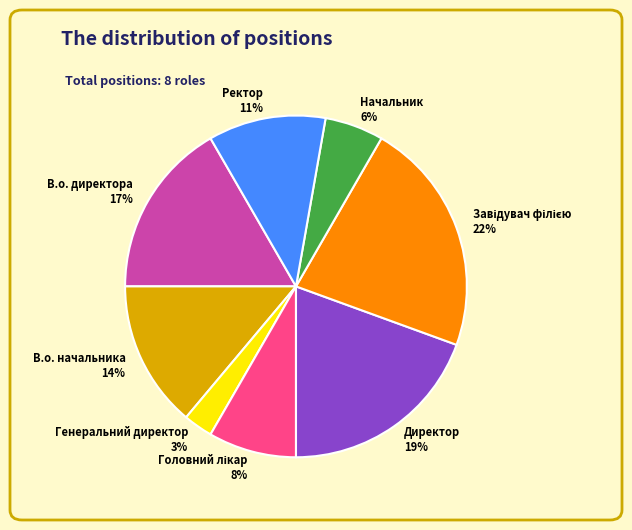

Do В.о. директора and Ректор together represent more than half of the pie?

No